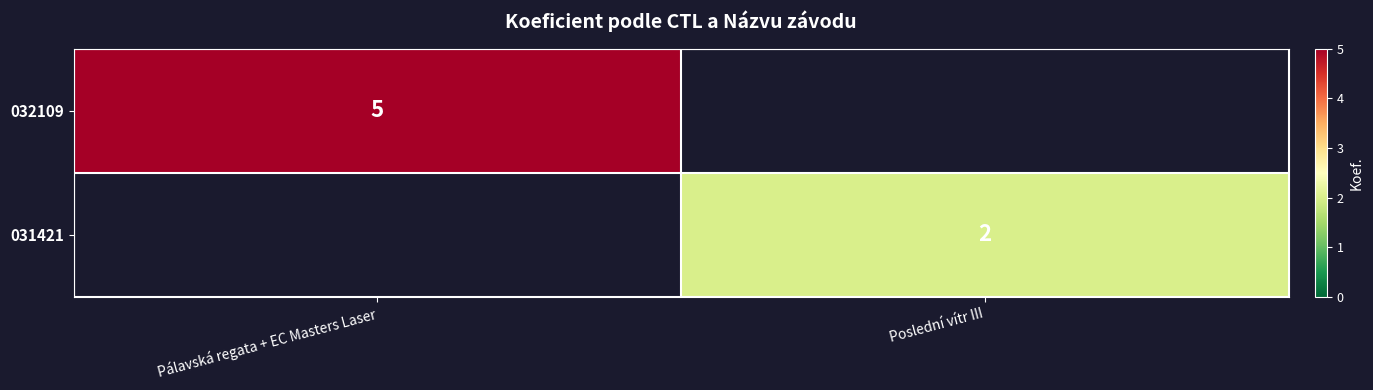

Is it true that 032109 equals 5 at Pálavská regata + EC Masters Laser?

True